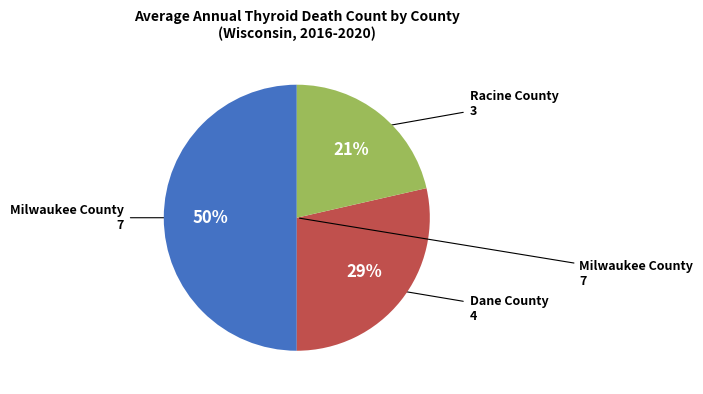

To the nearest percent, what is the average slice percentage?

33%